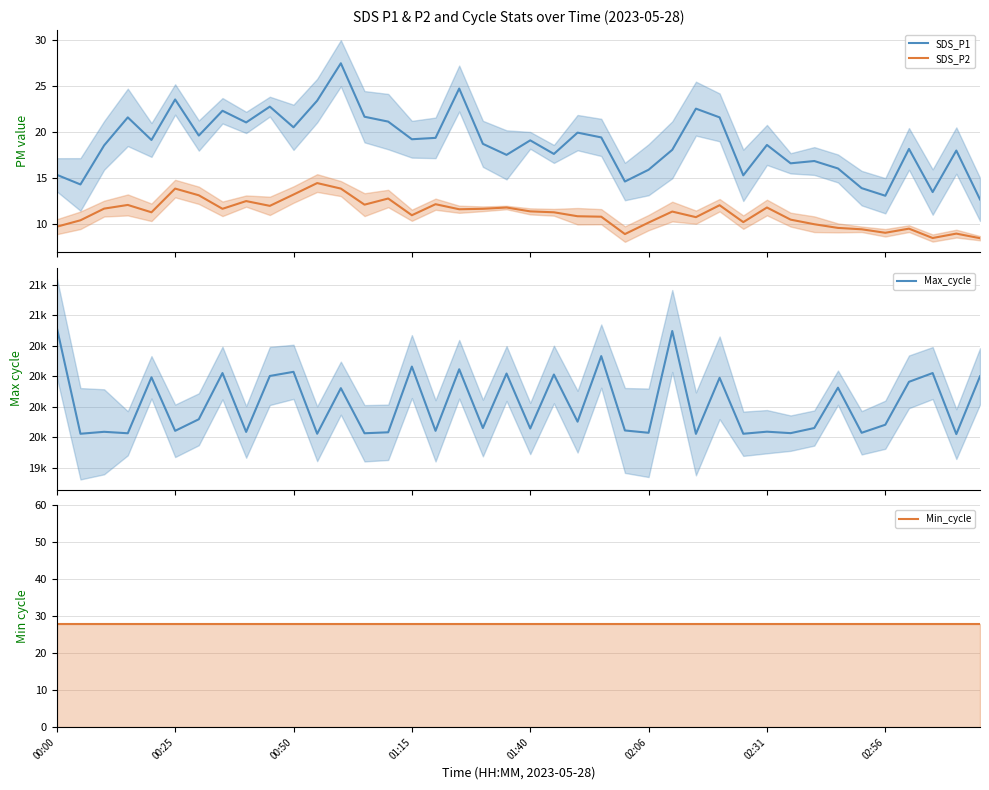

True or false: SDS_P1 and SDS_P2 intersect in this chart.

False